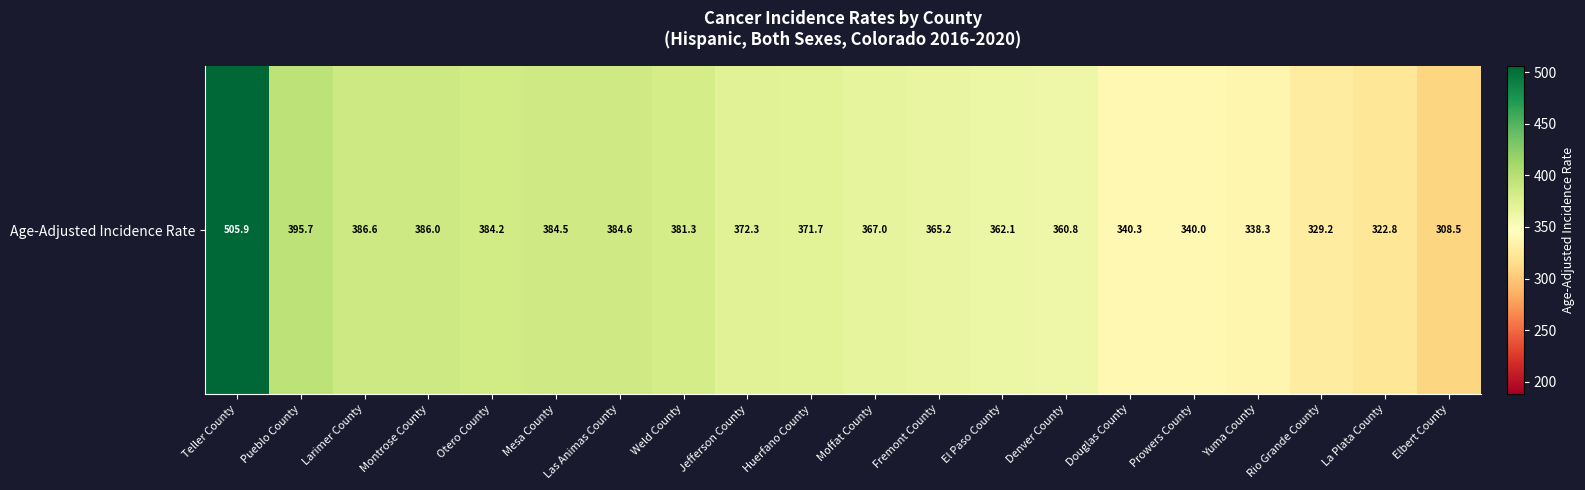

What is the sum of the values at Fremont County and La Plata County?

688.0